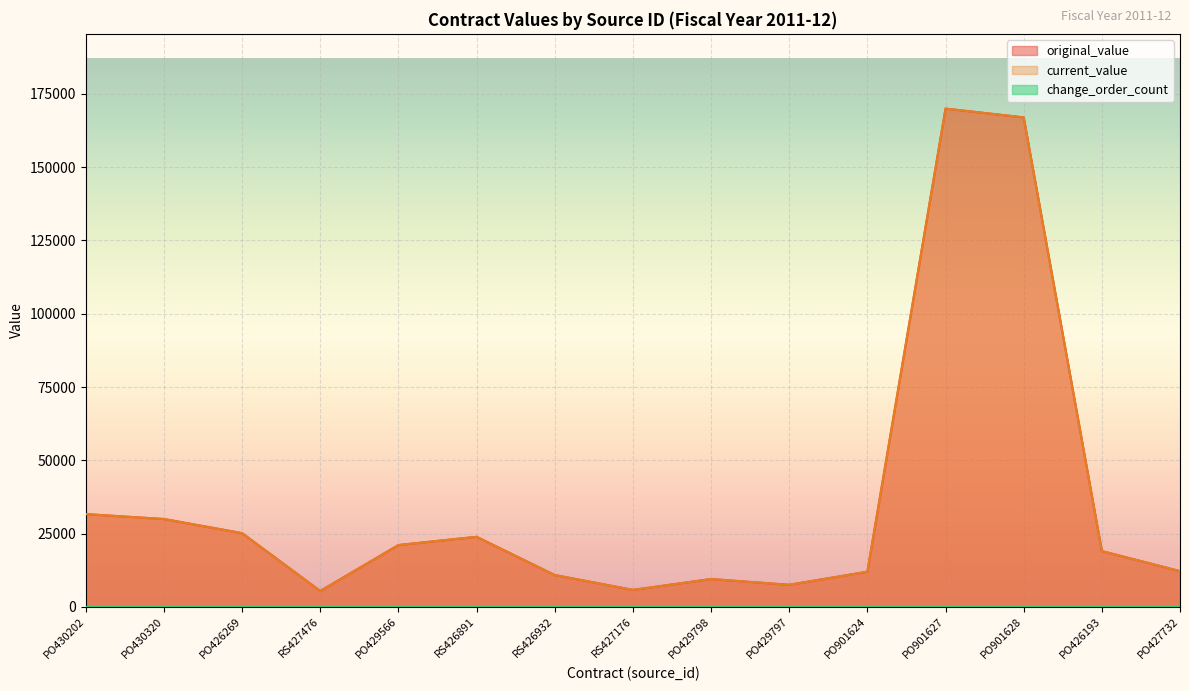

What is the label of the 14th point from the left?

PO426193